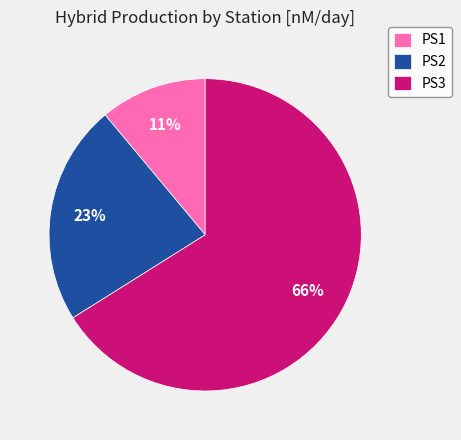

Rank the categories by value from lowest to highest.

PS1, PS2, PS3